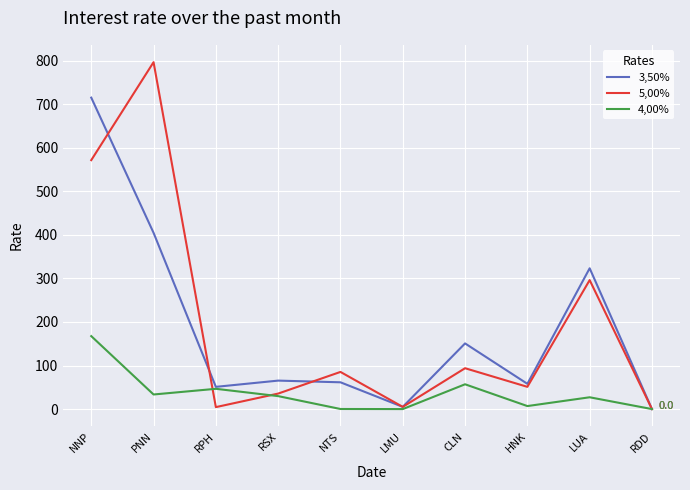

Which series has the largest range (max minus min)?

5,00%